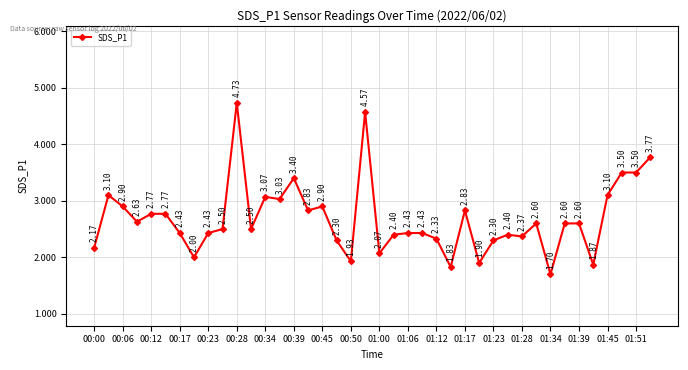

How many interior local valleys (lower than both neighbors) does the data have?

12